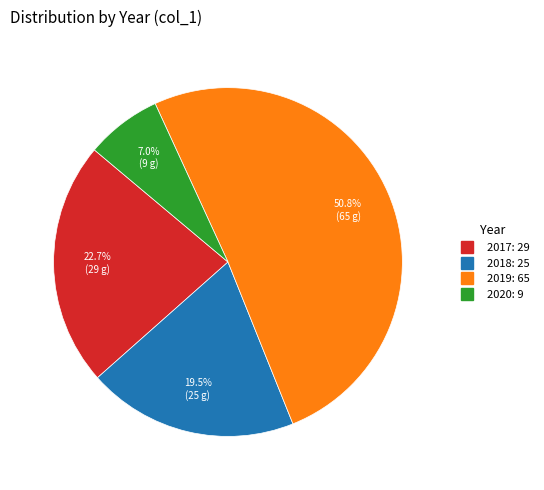

Which slice represents more than half of the pie?

2019